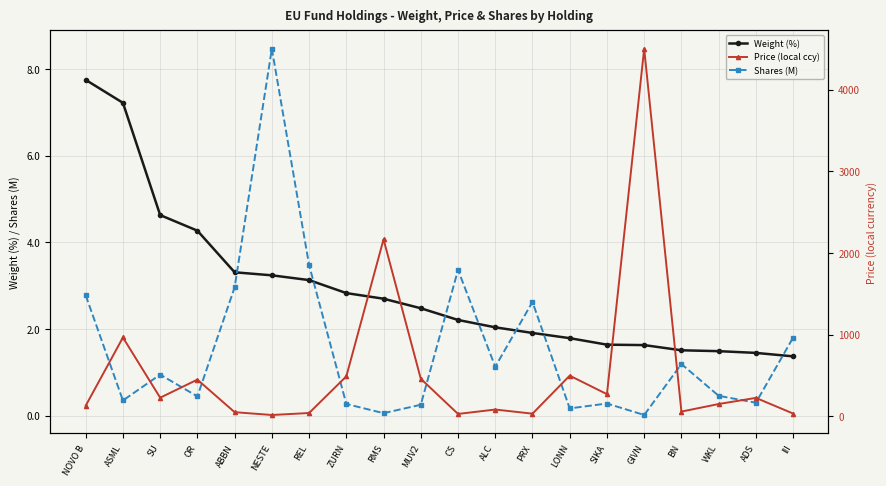

Is this an area chart (filled region under the line)?

No